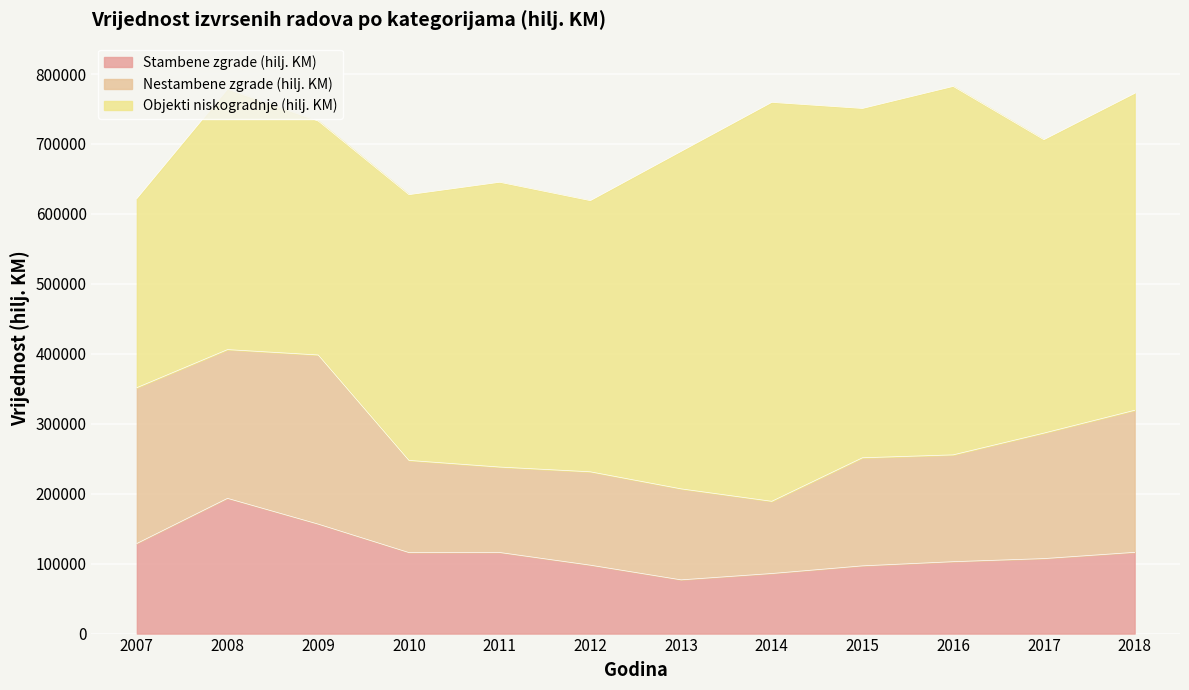

What are all the series names shown in the legend?

Stambene zgrade (hilj. KM), Nestambene zgrade (hilj. KM), Objekti niskogradnje (hilj. KM)